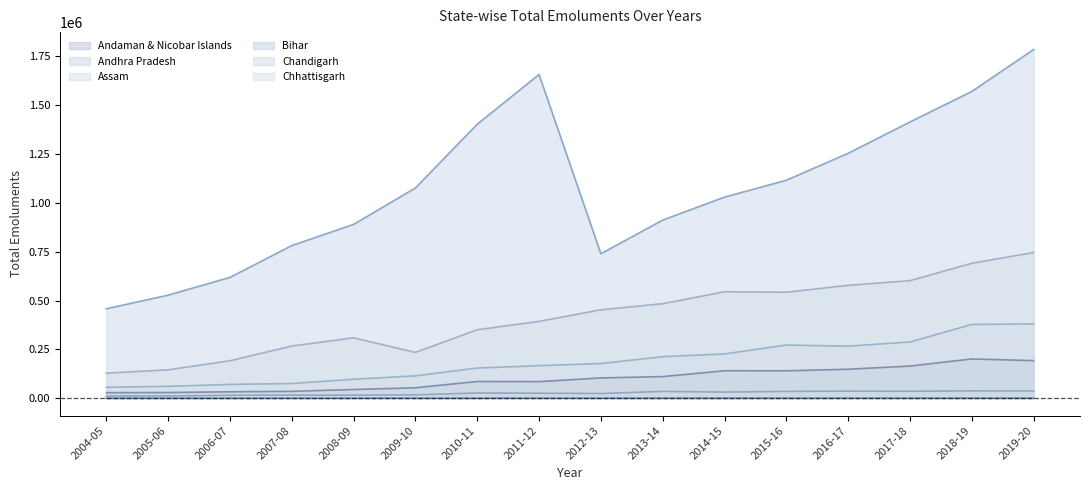

Reading left to right, what are all the values shown in this chart?

Andaman & Nicobar Islands: 147	259	274	317	353	371	400	499	605	742	826	661	731	676	718	664
Andhra Pradesh: 457531	527409	618123	780932	889405	1075790	1401902	1656600	739248	911322	1029148	1115359	1253334	1413502	1569781	1784255
Assam: 56118	60866	70686	75245	97008	114601	154434	166621	177562	212675	226664	272177	266420	287817	377559	380280
Bihar: 28356	29252	32933	35245	44472	53469	85604	84982	103785	110631	140609	140339	148320	164551	200972	192353
Chandigarh: 10663	11320	15136	15821	15717	17313	26823	25693	24147	34969	31371	34907	36167	35641	37580	37406
Chhattisgarh: 128526	145197	191738	267033	309200	234474	350327	393171	452618	483647	544824	542300	577798	601571	690610	745754